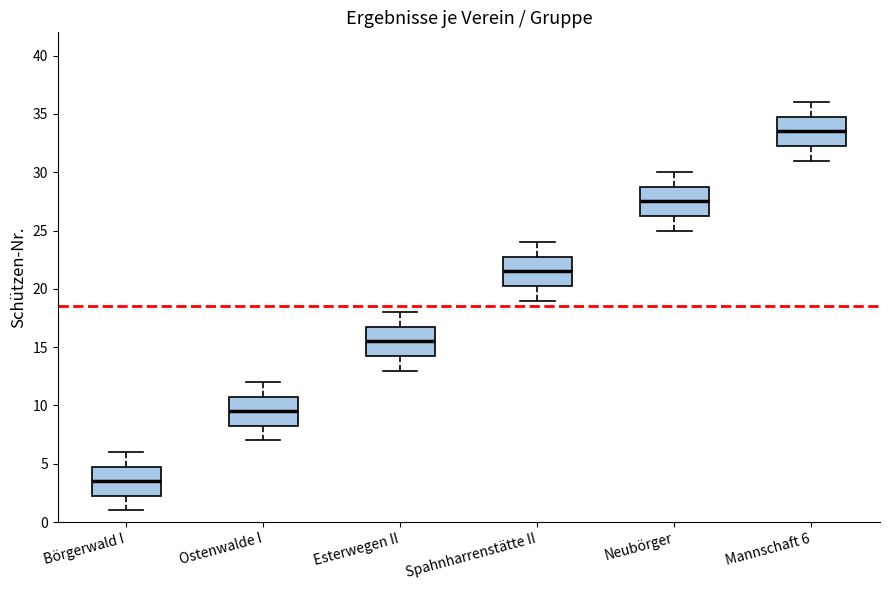

Which box has the highest median line?

Mannschaft 6